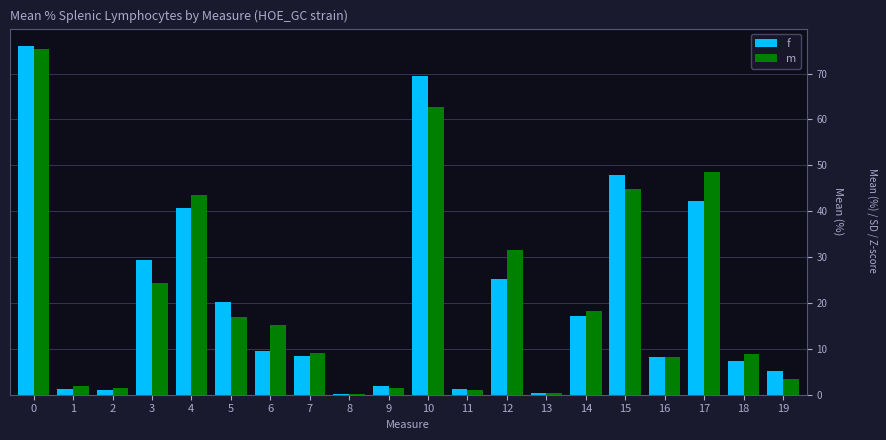

The value of f at 19 is 5.2. True or false?

True